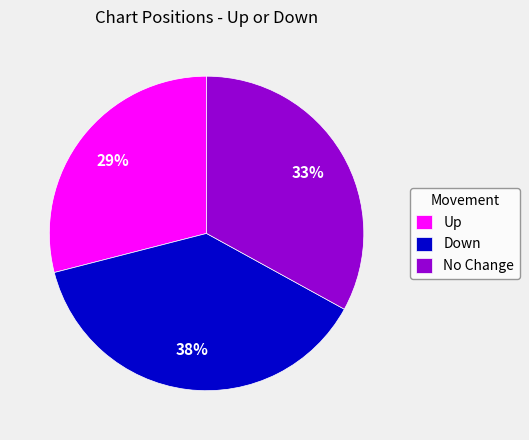

Combined, do No Change and Down account for over 50%?

Yes